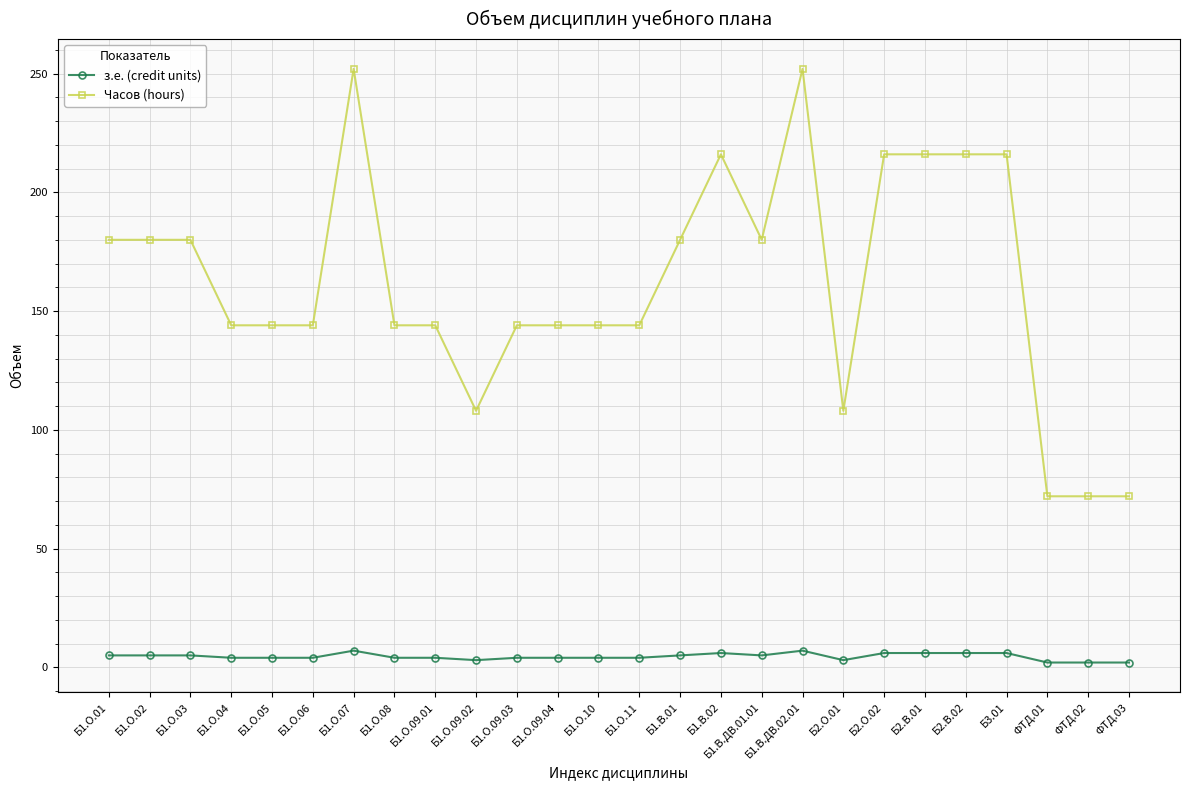

True or false: Часов (hours) and з.е. (credit units) intersect in this chart.

False